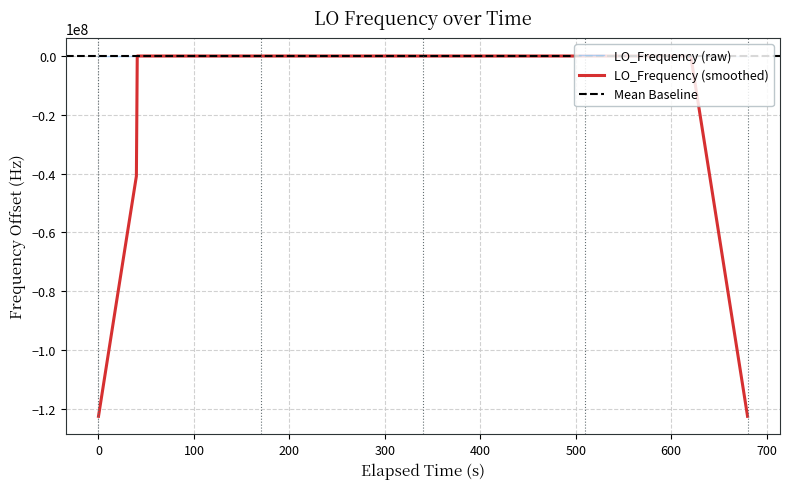

What is the lowest value of the LO_Frequency (smoothed) series?

-122591572.9